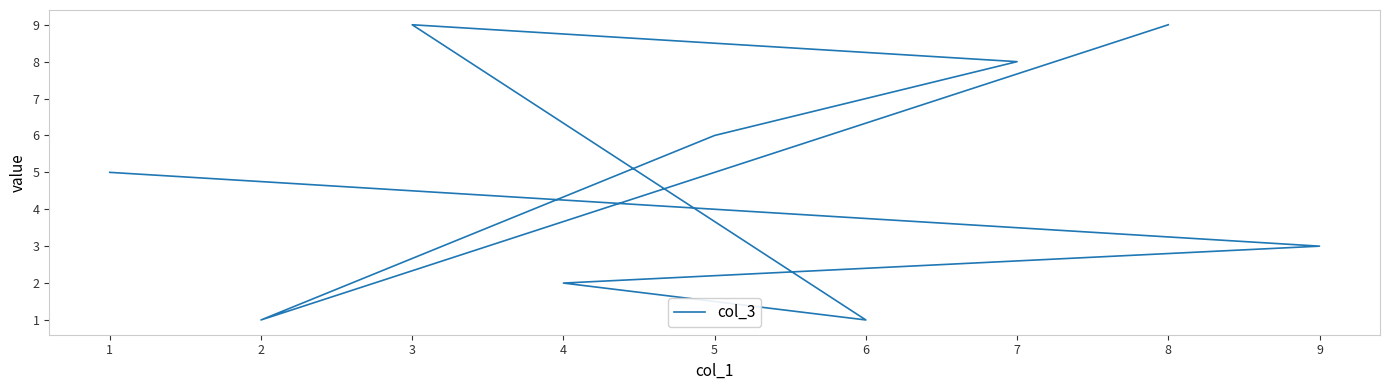

The value at 5 is 10. True or false?

False